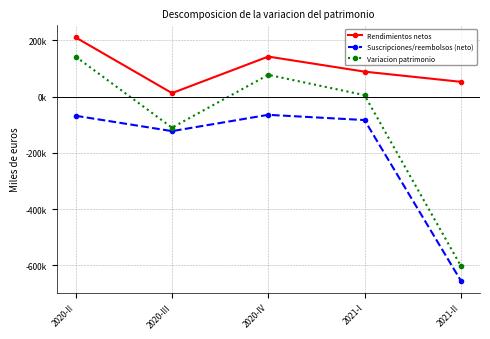

True or false: Variacion patrimonio has more than 1 interior local peaks.

False